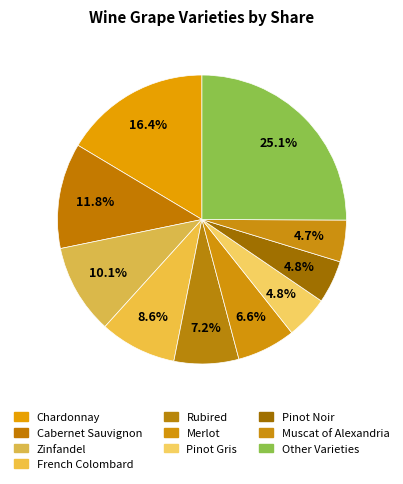

Count the number of slices in the pie.

10